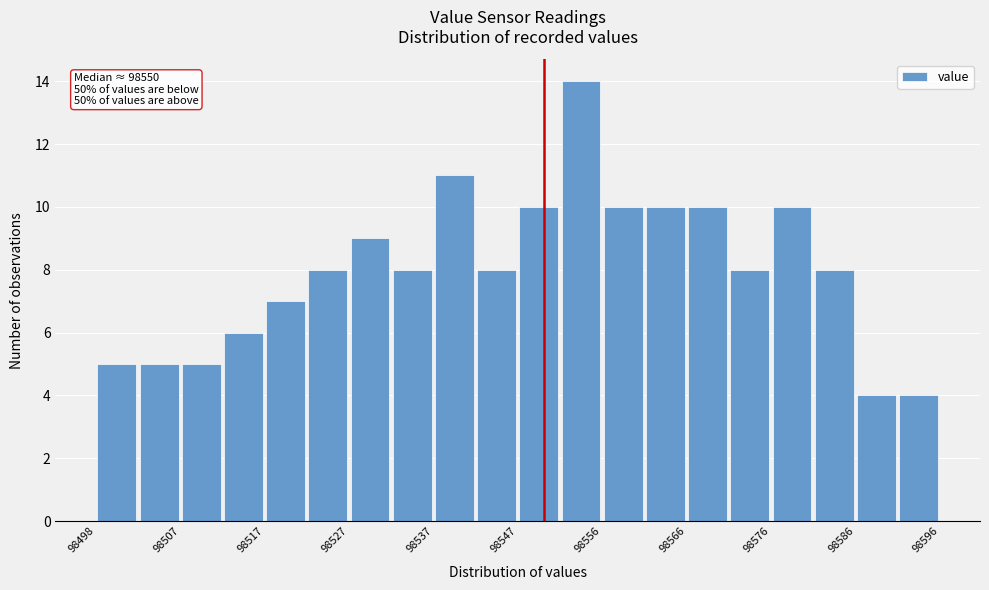

Which range on the x-axis has the tallest bar?

98551.9 to 98556.8